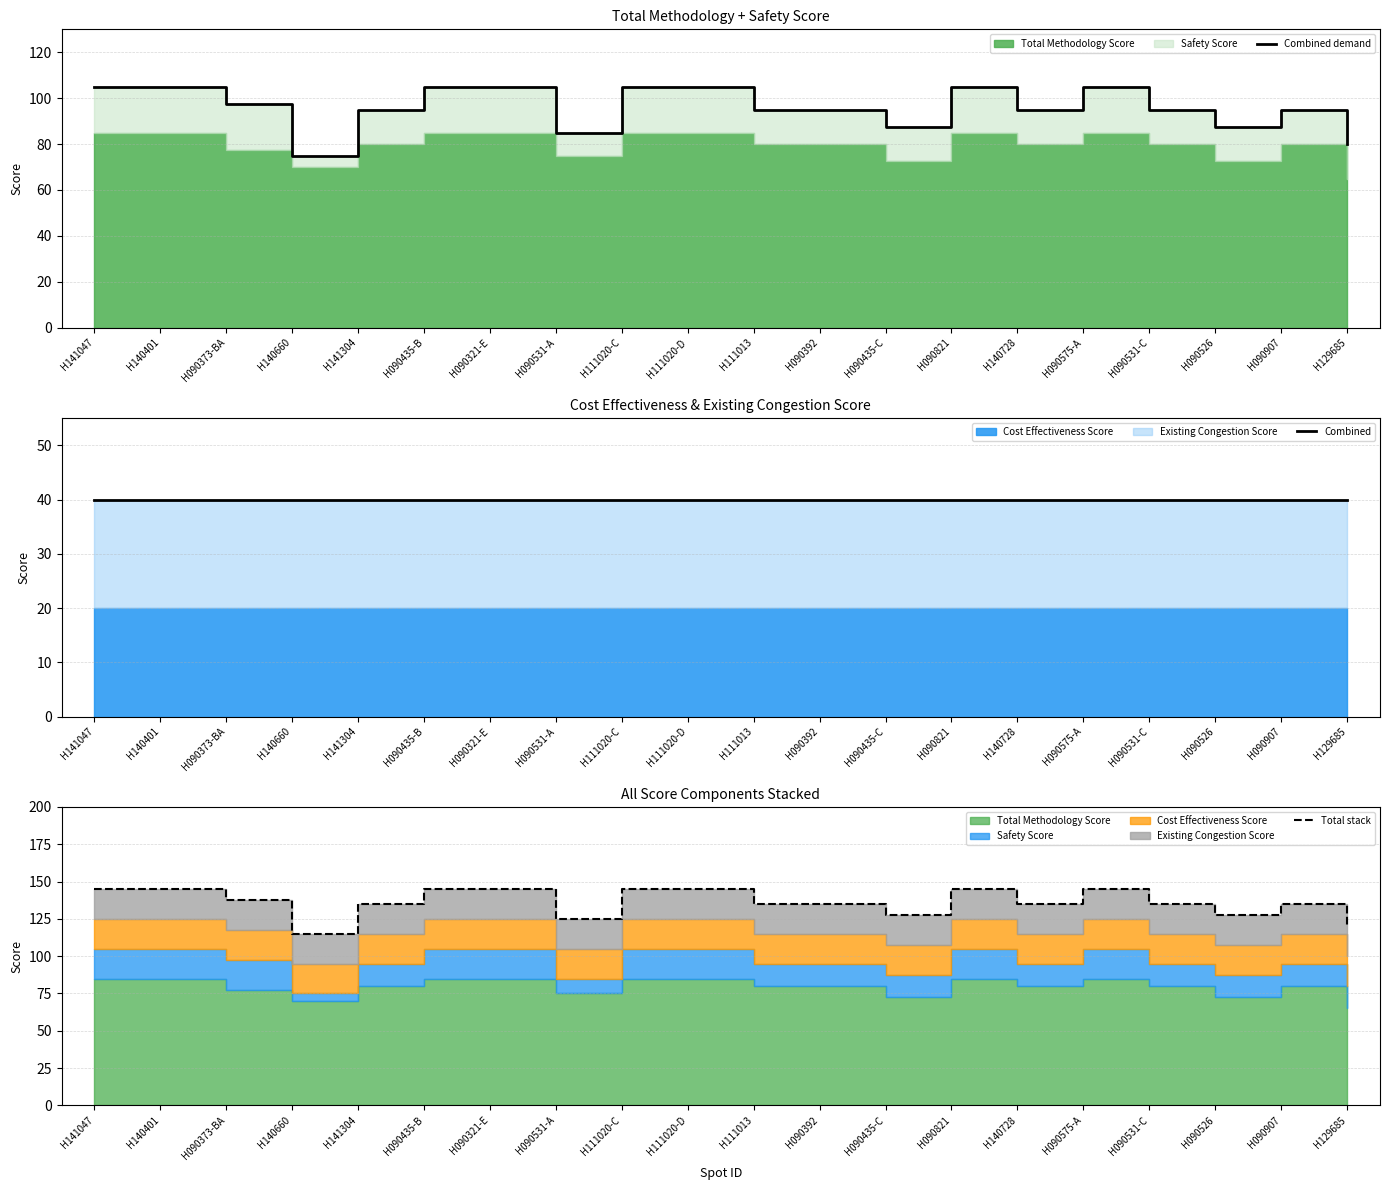

Which category has the lowest value in the Total stack series?

H140660